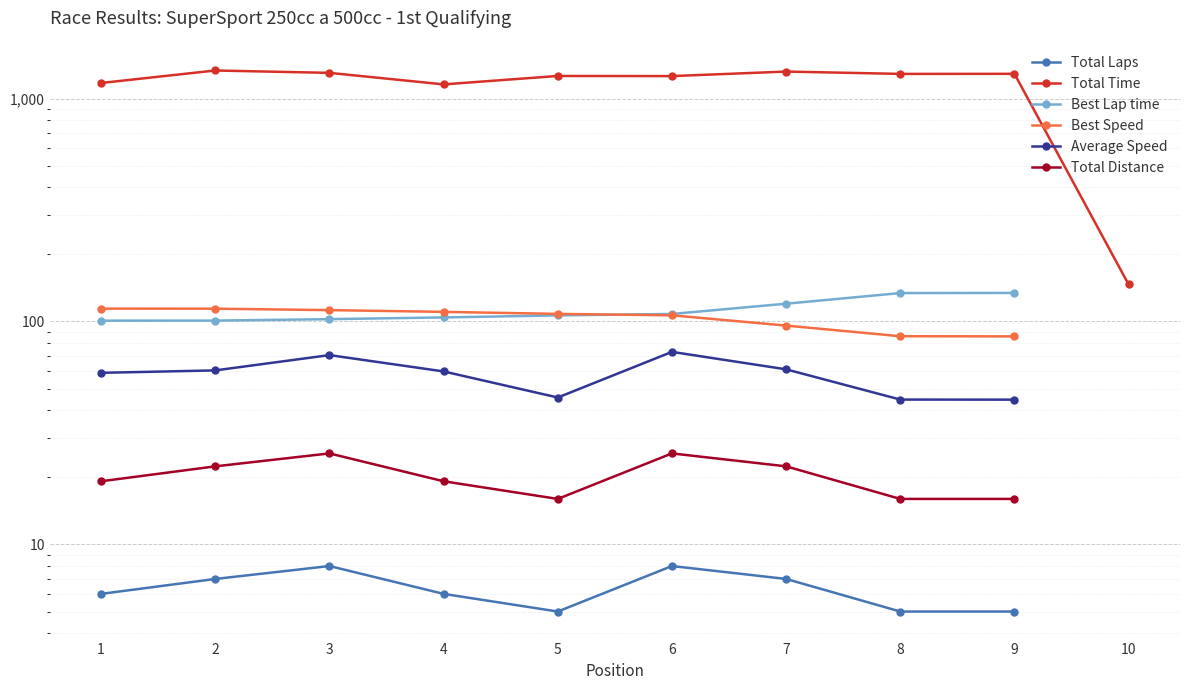

At which category is the sum across all series the highest?

2